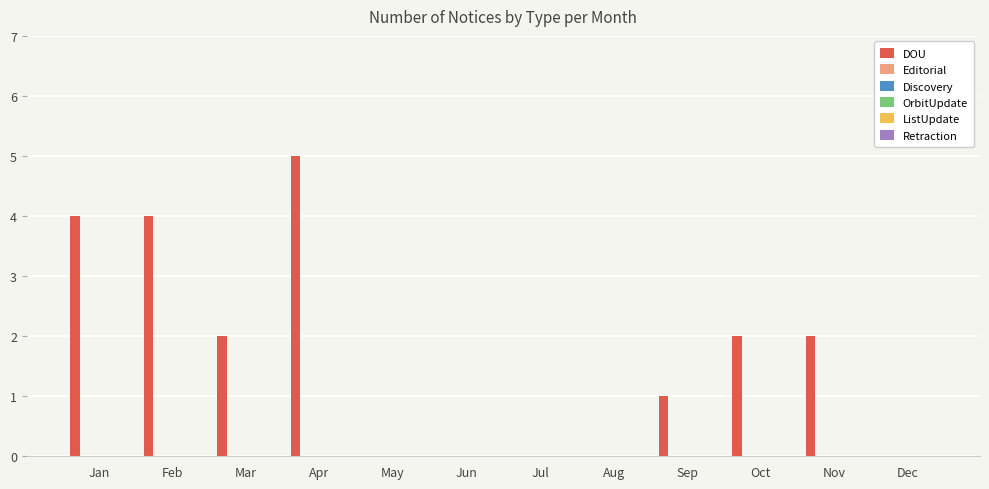

Are the bars grouped side by side (vs. stacked)?

No